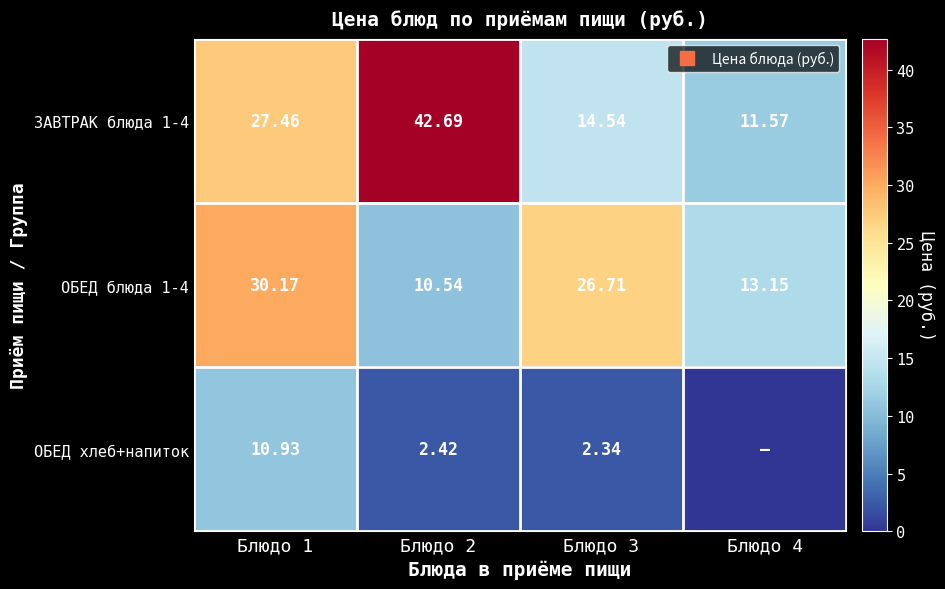

Which series has the largest total across all categories?

ЗАВТРАК блюда 1-4